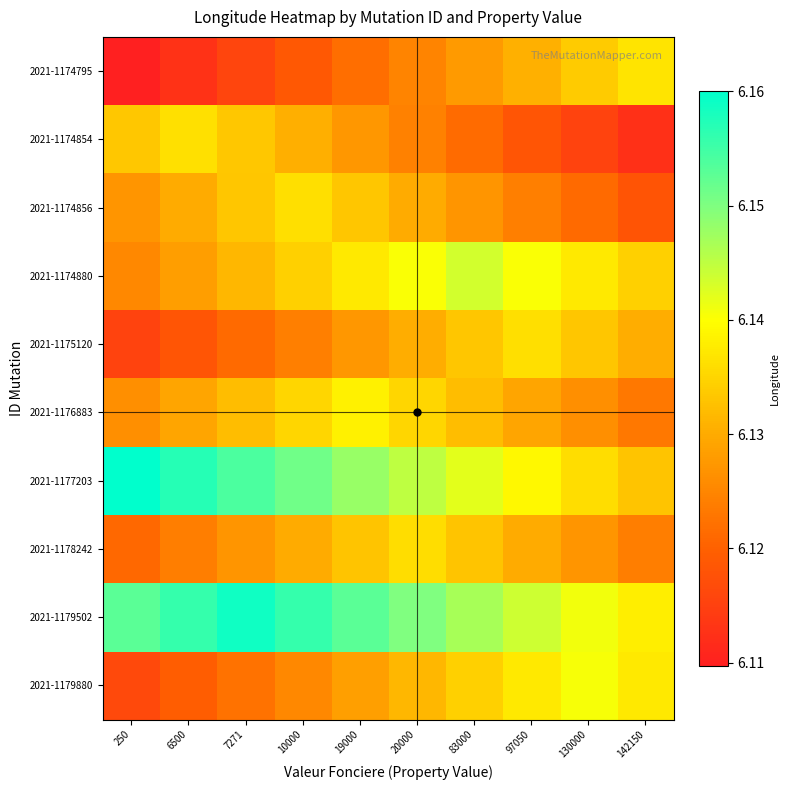

Reading left to right, extract all data points from this chart.

2021-1174795: 250=6.1	6500=6.1	7271=6.1	10000=6.1	19000=6.1	20000=6.1	83000=6.1	97050=6.1	130000=6.1	142150=6.1
2021-1174854: 250=6.1	6500=6.1	7271=6.1	10000=6.1	19000=6.1	20000=6.1	83000=6.1	97050=6.1	130000=6.1	142150=6.1
2021-1174856: 250=6.1	6500=6.1	7271=6.1	10000=6.1	19000=6.1	20000=6.1	83000=6.1	97050=6.1	130000=6.1	142150=6.1
2021-1174880: 250=6.1	6500=6.1	7271=6.1	10000=6.1	19000=6.1	20000=6.1	83000=6.1	97050=6.1	130000=6.1	142150=6.1
2021-1175120: 250=6.1	6500=6.1	7271=6.1	10000=6.1	19000=6.1	20000=6.1	83000=6.1	97050=6.1	130000=6.1	142150=6.1
2021-1176883: 250=6.1	6500=6.1	7271=6.1	10000=6.1	19000=6.1	20000=6.1	83000=6.1	97050=6.1	130000=6.1	142150=6.1
2021-1177203: 250=6.2	6500=6.2	7271=6.2	10000=6.2	19000=6.1	20000=6.1	83000=6.1	97050=6.1	130000=6.1	142150=6.1
2021-1178242: 250=6.1	6500=6.1	7271=6.1	10000=6.1	19000=6.1	20000=6.1	83000=6.1	97050=6.1	130000=6.1	142150=6.1
2021-1179502: 250=6.2	6500=6.2	7271=6.2	10000=6.2	19000=6.2	20000=6.1	83000=6.1	97050=6.1	130000=6.1	142150=6.1
2021-1179880: 250=6.1	6500=6.1	7271=6.1	10000=6.1	19000=6.1	20000=6.1	83000=6.1	97050=6.1	130000=6.1	142150=6.1